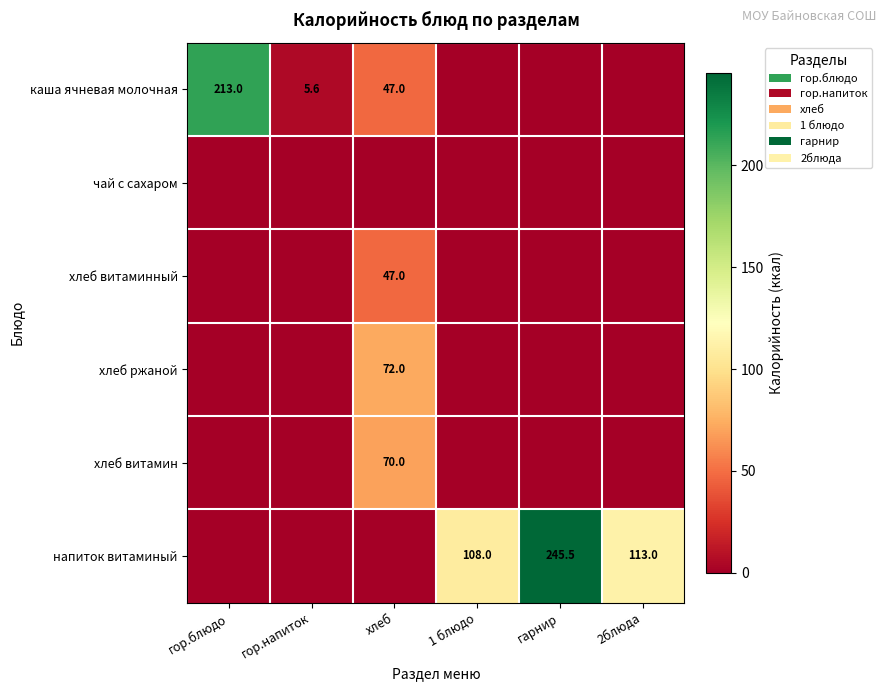

The value of хлеб витаминный at хлеб is 47.0. True or false?

True